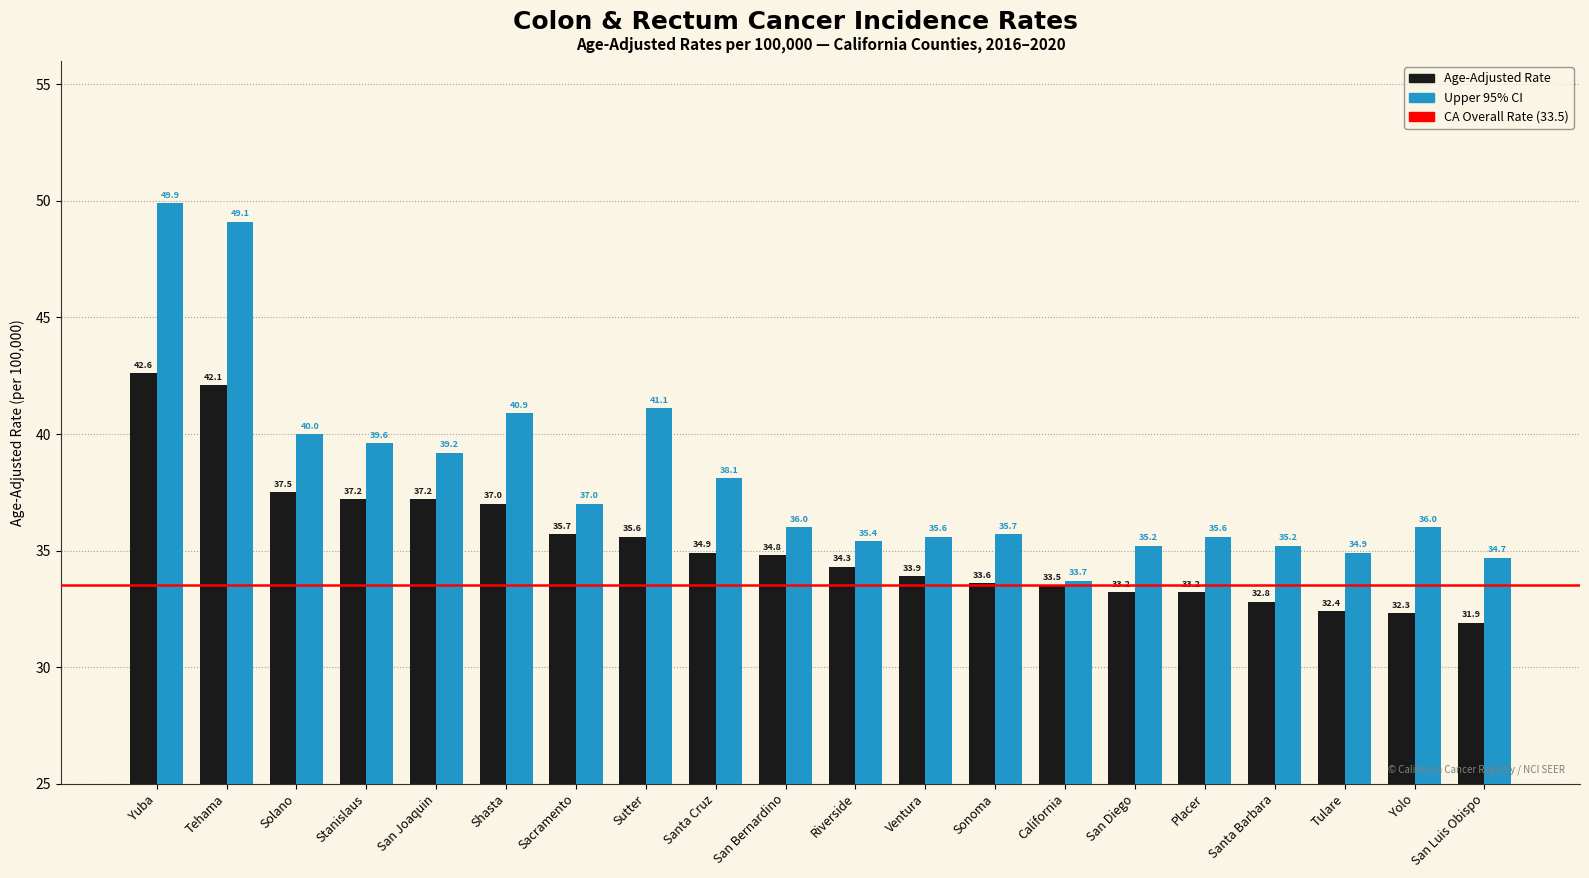

What is the spread (max minus min) of values at Santa Cruz?

3.2